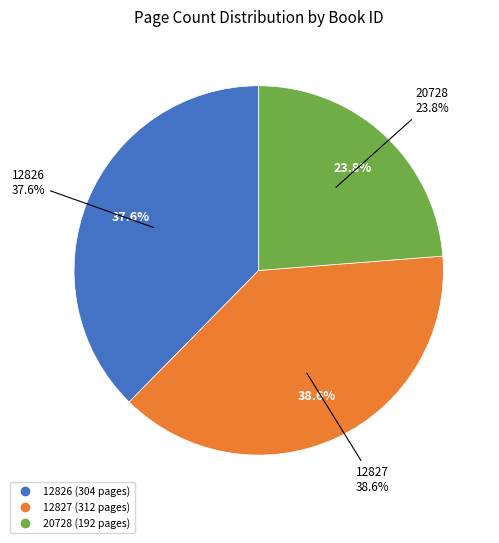

Which category has the smallest portion of the pie?

20728